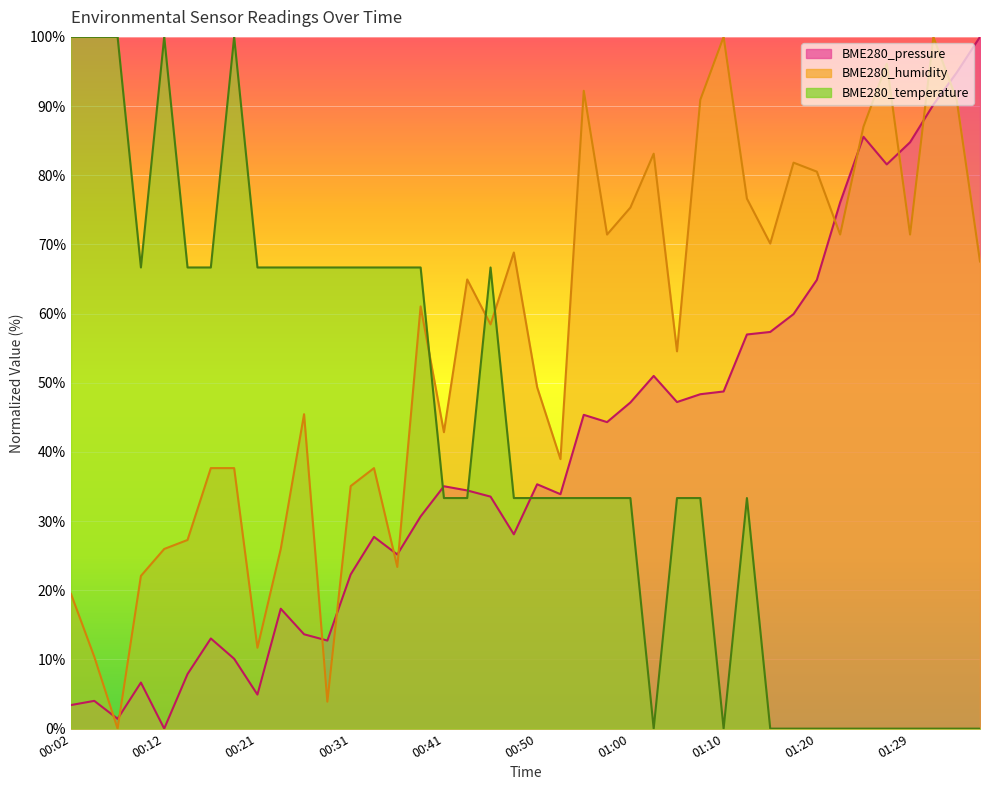

Rank the series by their maximum value, from highest to lowest.

BME280_pressure, BME280_humidity, BME280_temperature